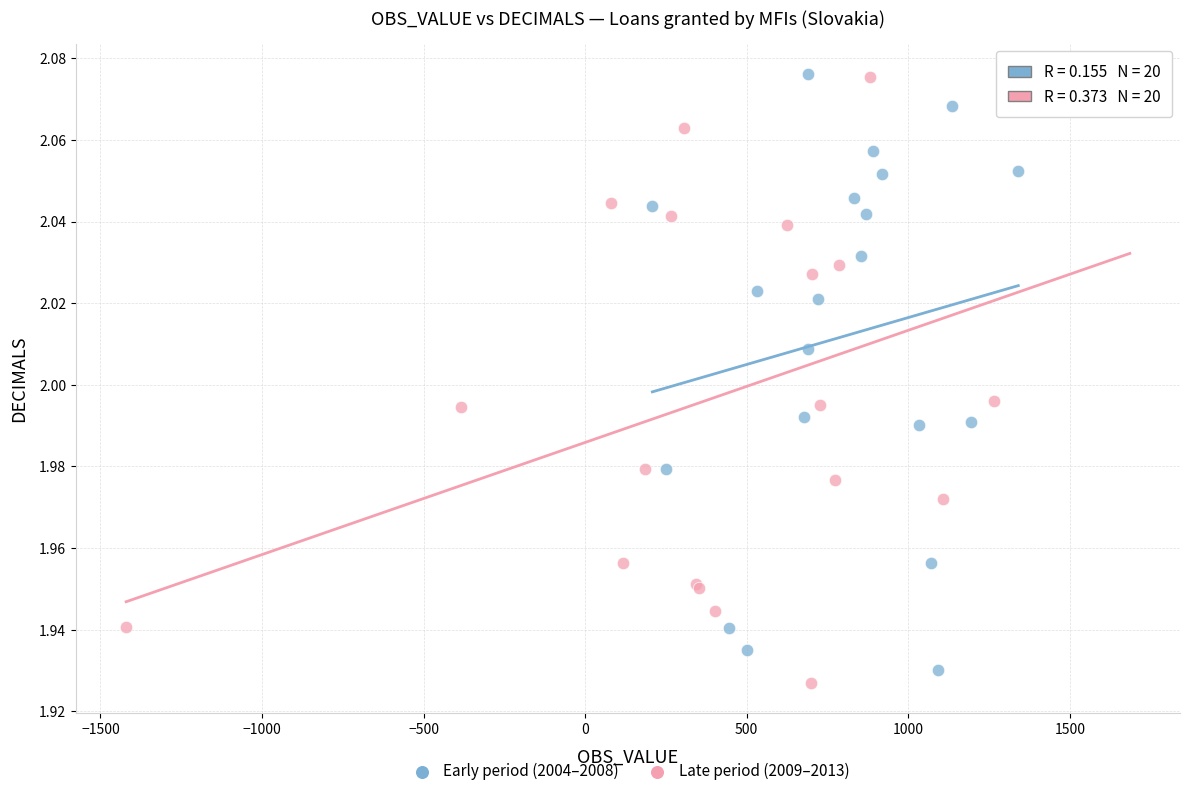

What are all the series names shown in the legend?

Early period (2004–2008), Late period (2009–2013)